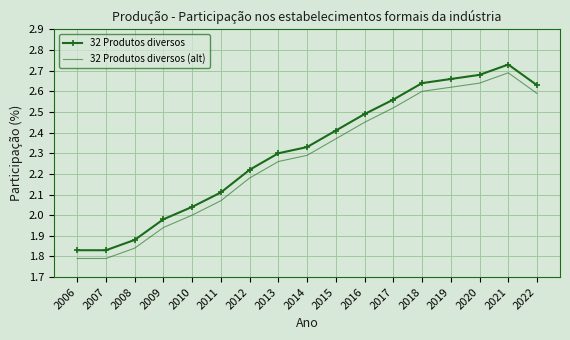

Where does the 32 Produtos diversos series first go above 2?

2010